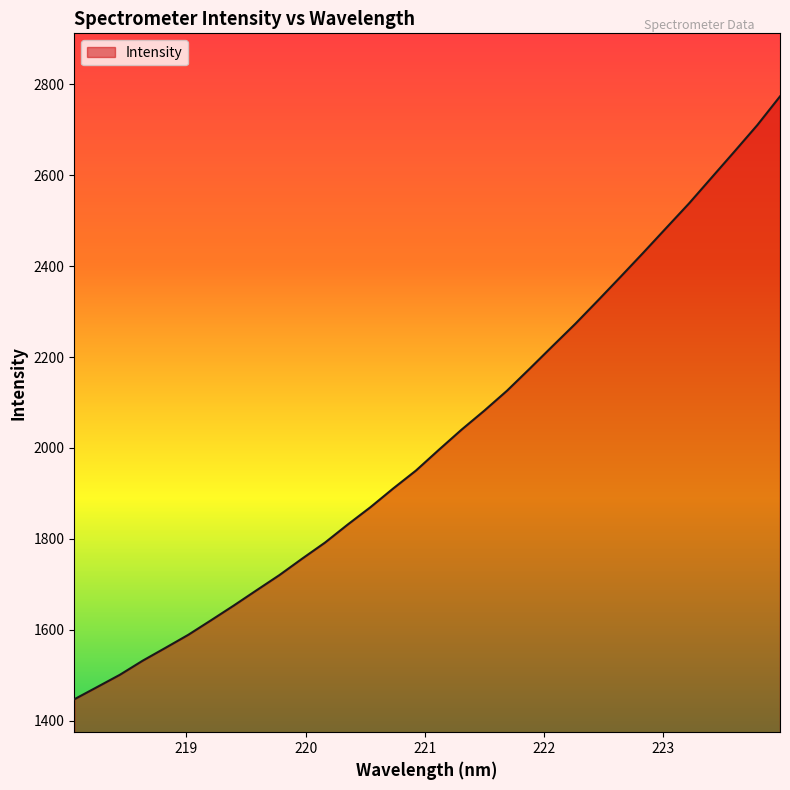

What is the minimum value shown in the chart?

1447.4